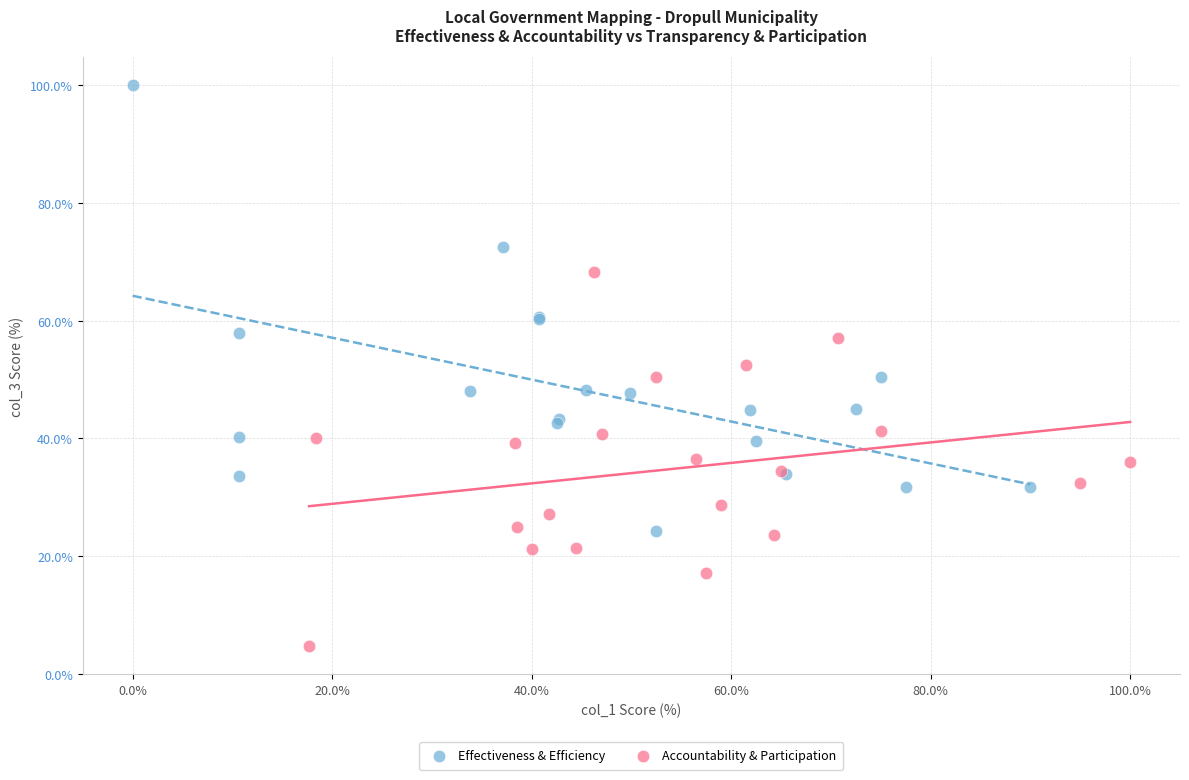

Which series contains the highest Y value?

Effectiveness & Efficiency